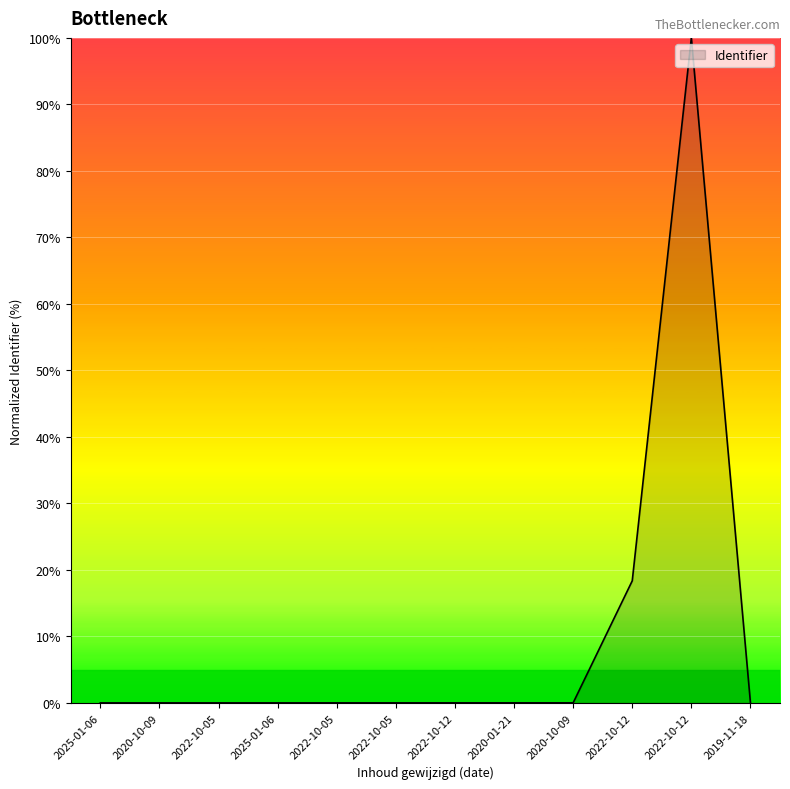

The value at 2020-10-09 is 0.0. True or false?

True